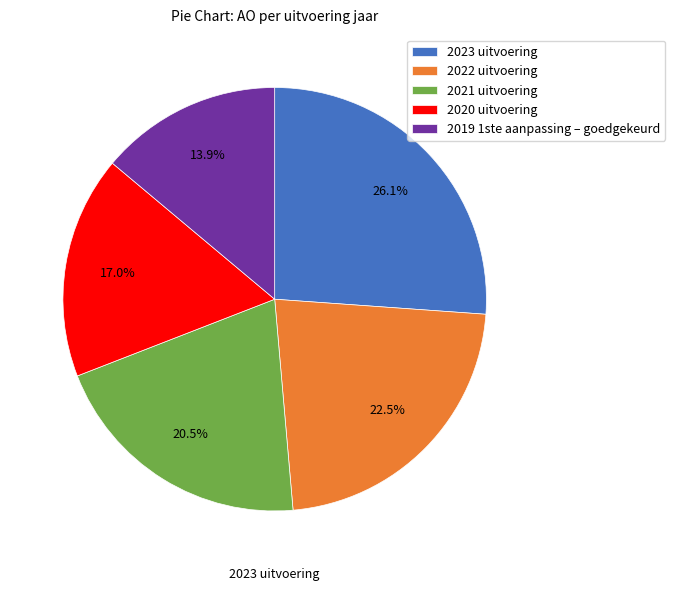

Rank the categories by value from lowest to highest.

2019 1ste aanpassing – goedgekeurd, 2020 uitvoering, 2021 uitvoering, 2022 uitvoering, 2023 uitvoering